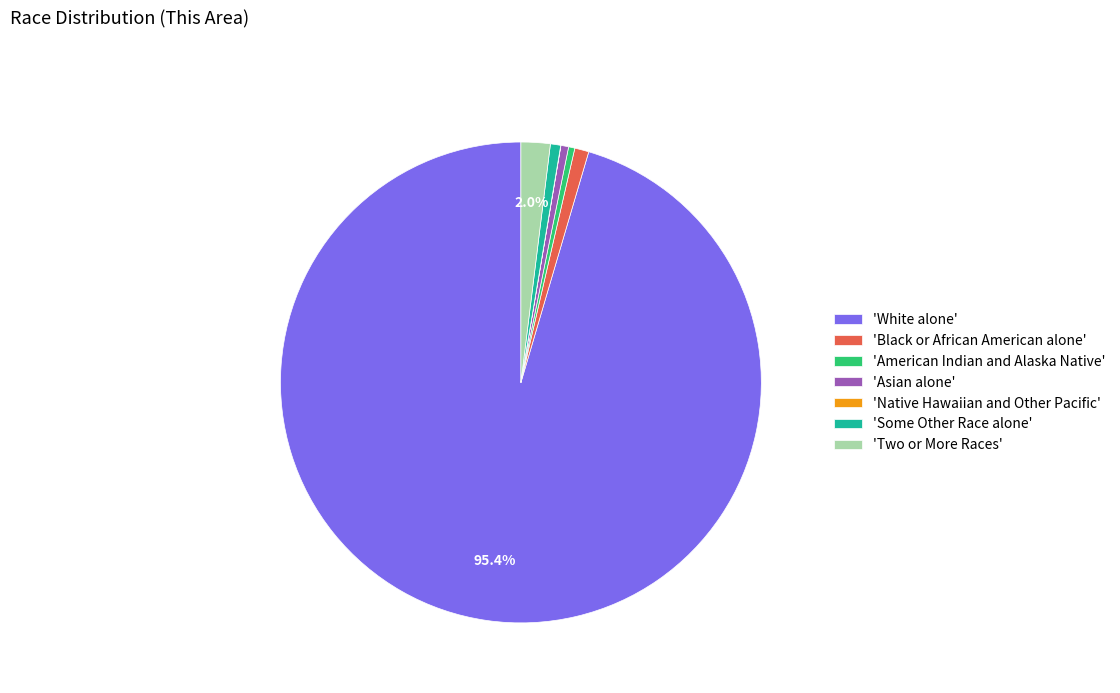

Approximately how many times larger is the value at 'American Indian and Alaska Native' compared to 'Black or African American alone'?

0.4